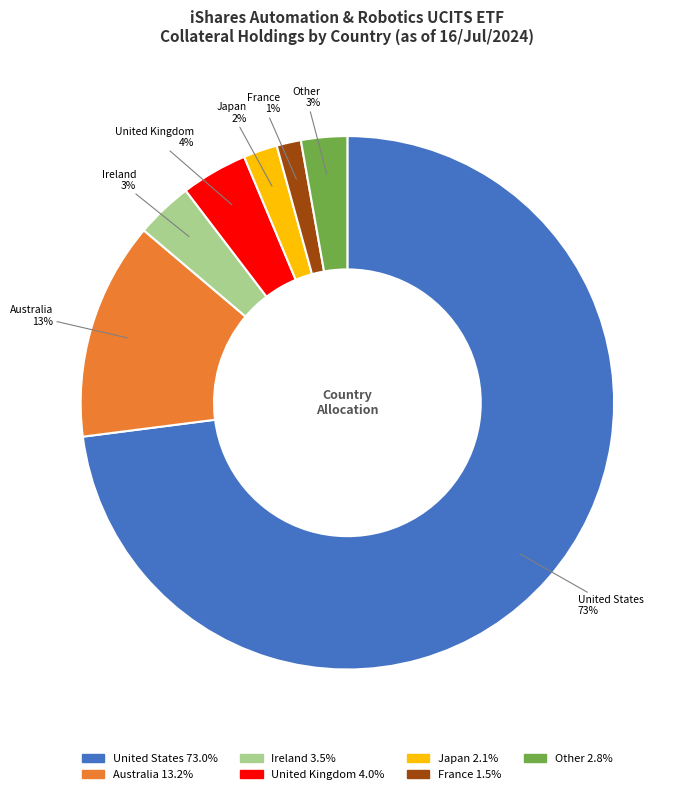

To the nearest percent, what is the average slice percentage?

14%